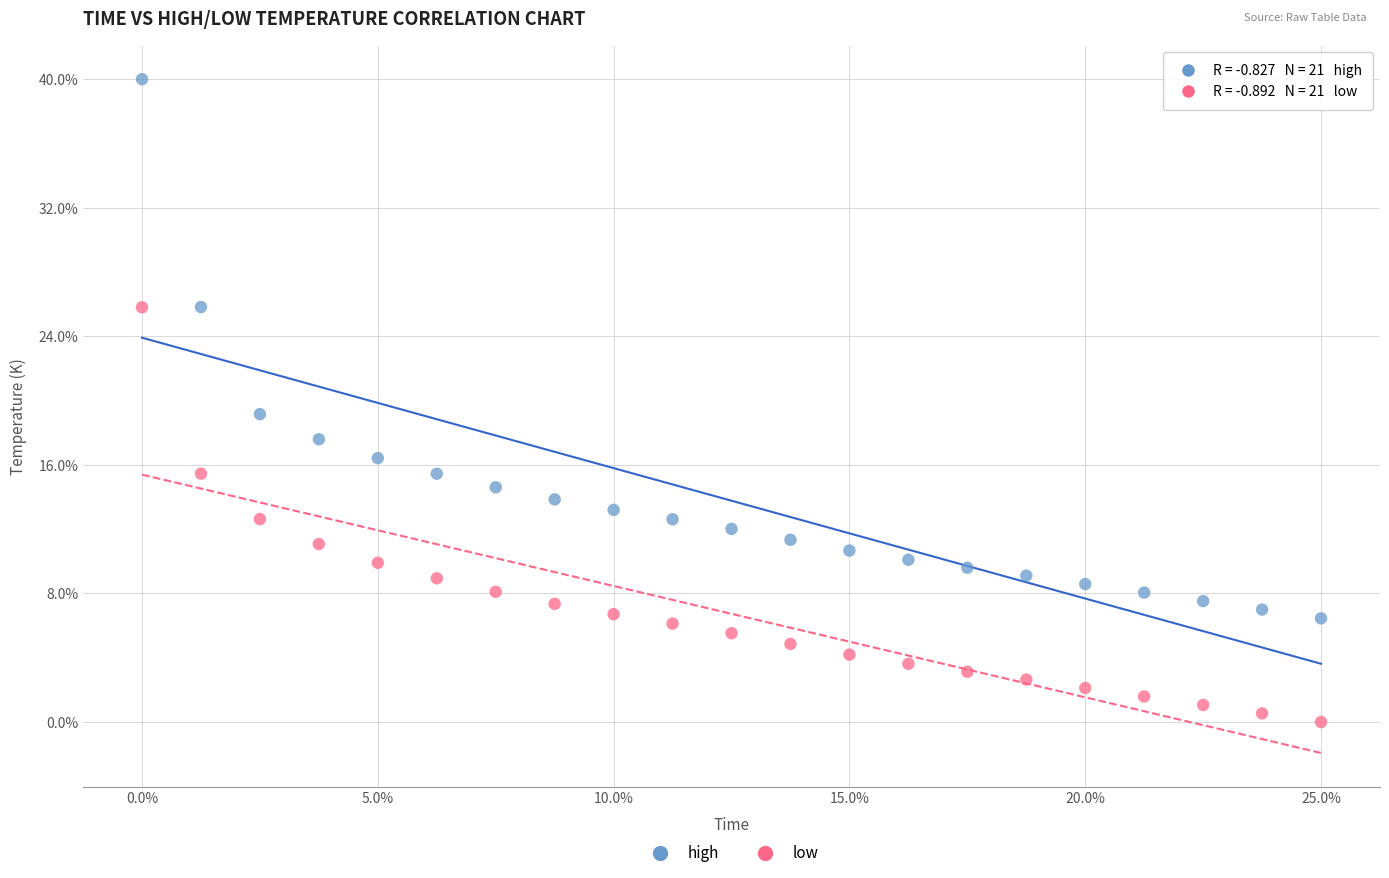

Which series contains the lowest Y value?

low